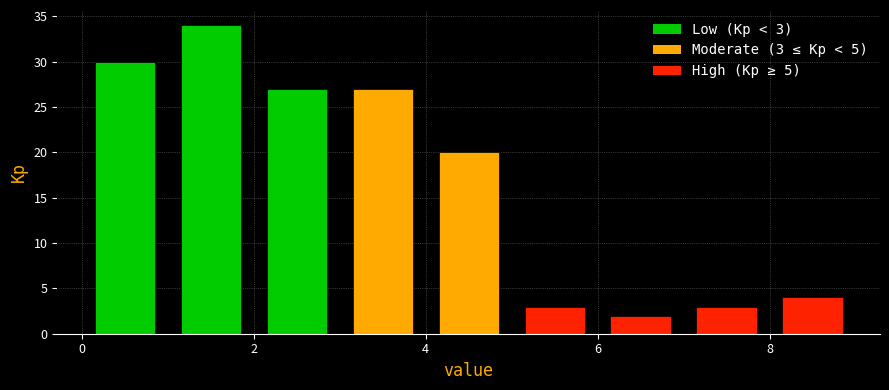

Which range on the x-axis has the tallest bar?

1 to 2